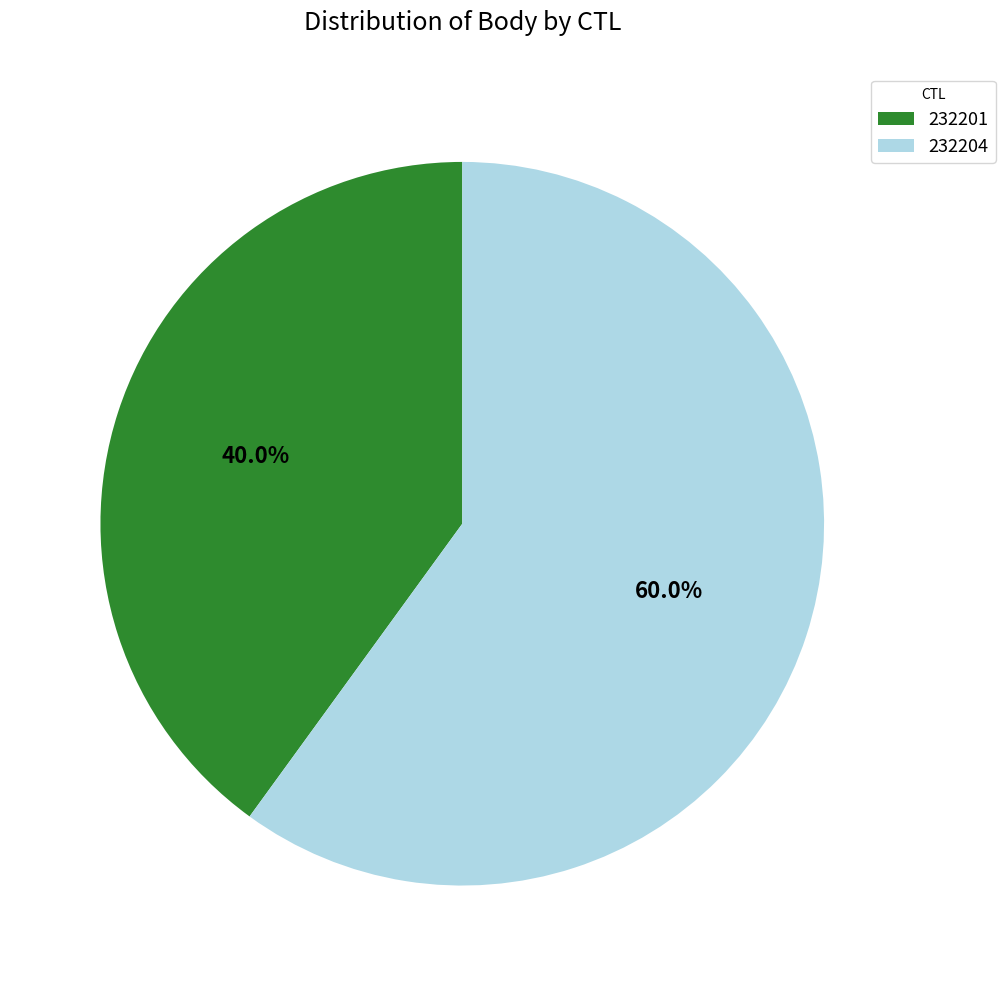

Approximately how many times larger is the value at 232204 compared to 232201?

1.5